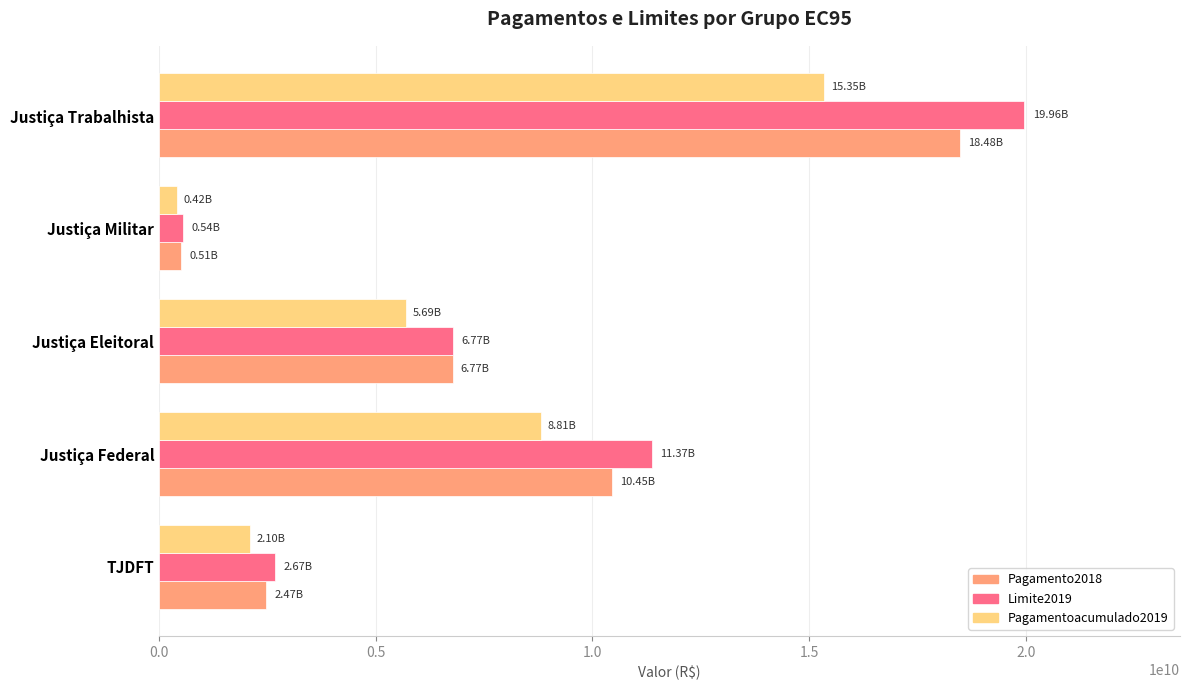

At which category is the sum across all series the highest?

Justiça Trabalhista